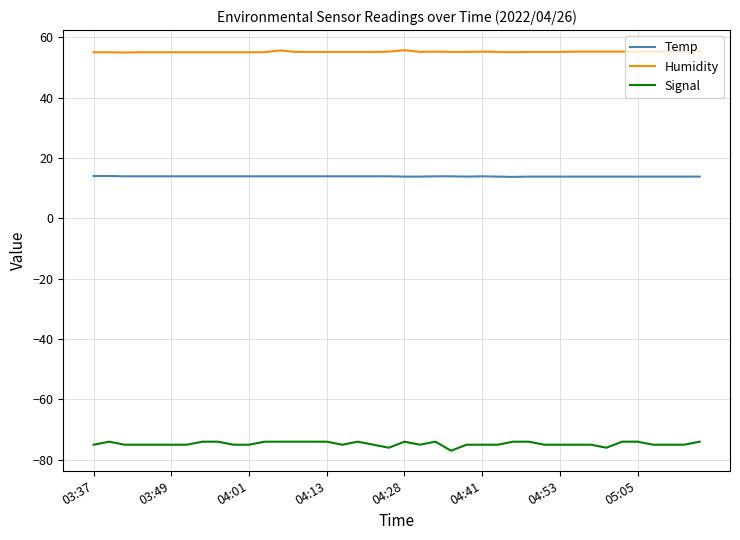

What is the greatest value displayed?

55.7